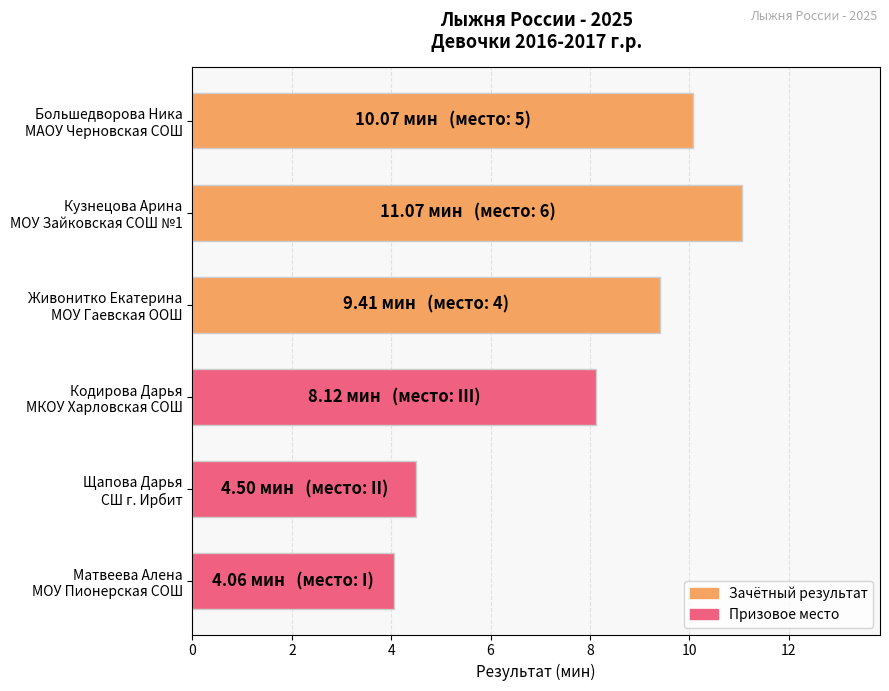

What is the maximum value shown in the chart?

11.1